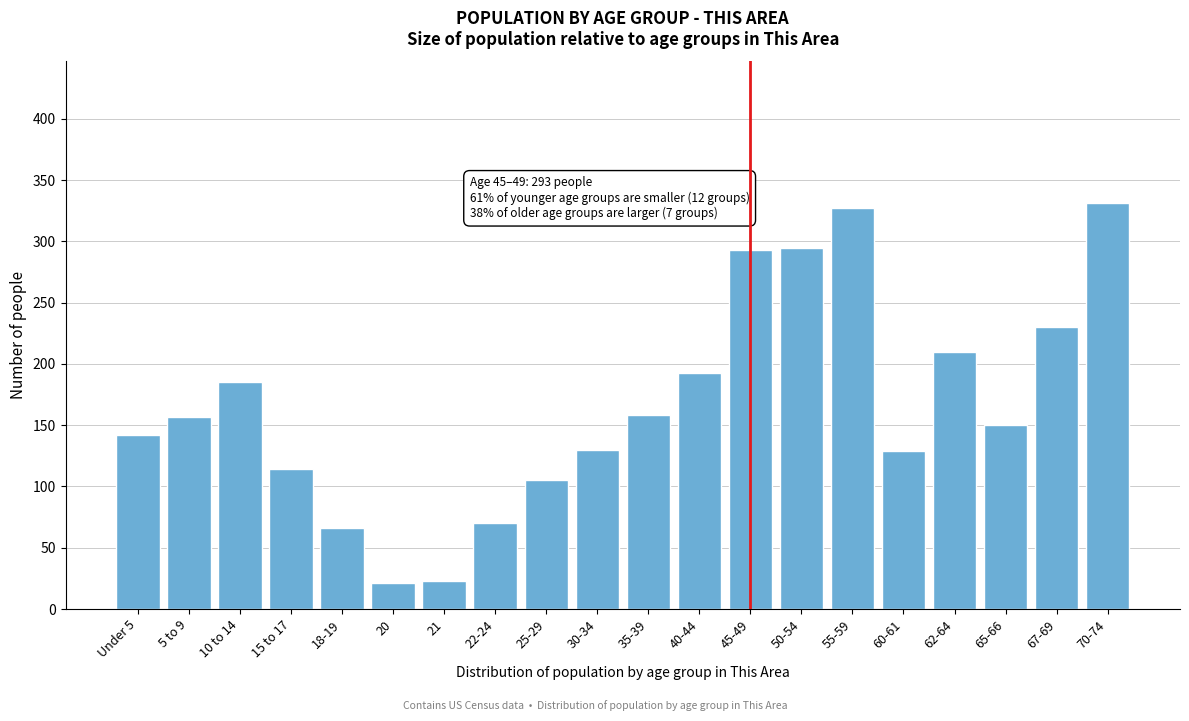

What is the change in value from 55-59 to 60-61?

-198